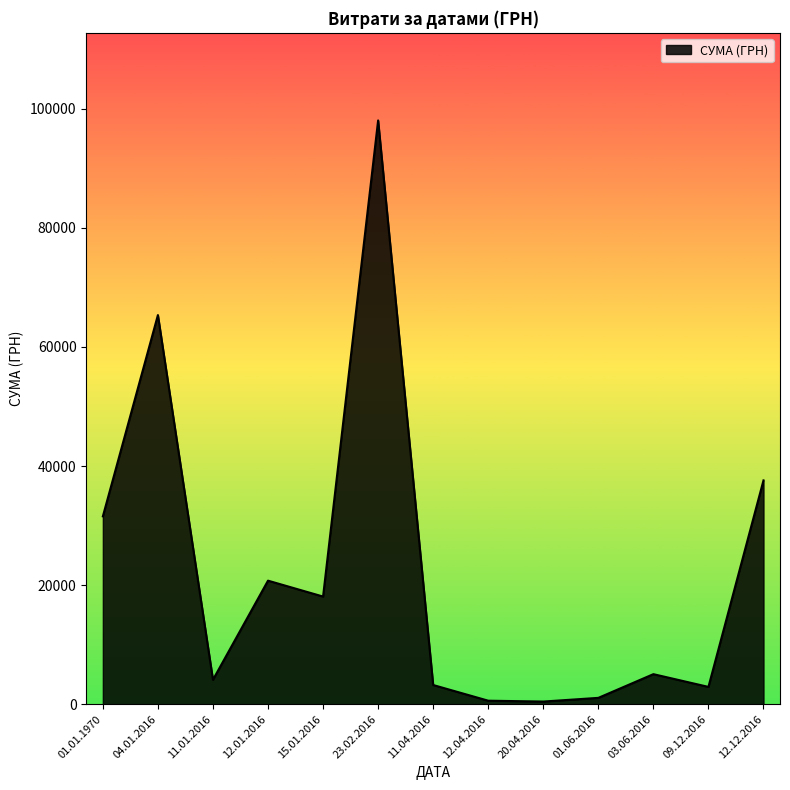

What is the greatest value displayed?

98032.2